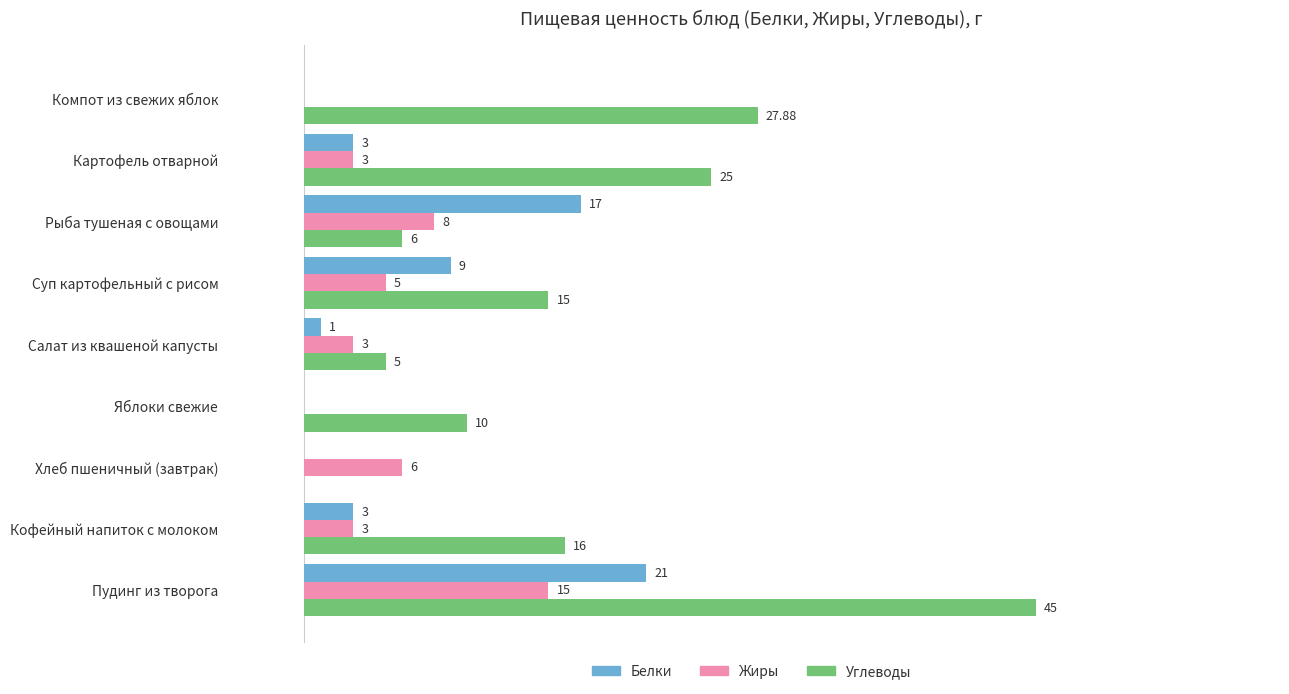

At which label is Белки closest to 10?

Суп картофельный с рисом